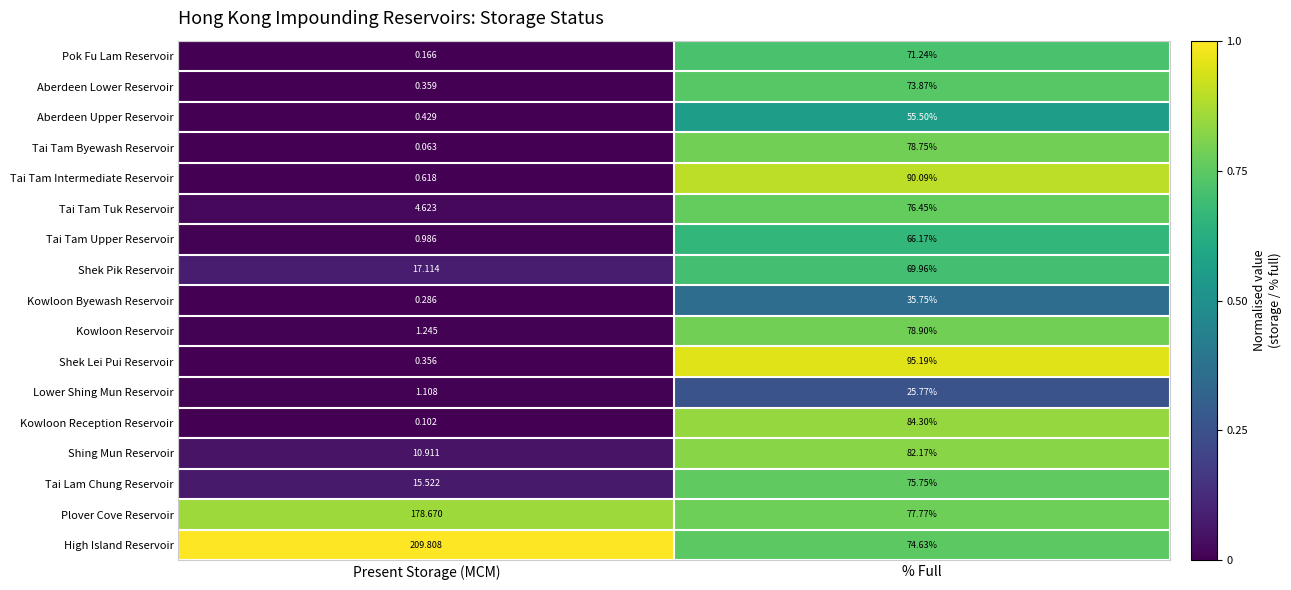

Which label corresponds to the largest value in the chart?

Present Storage (MCM)